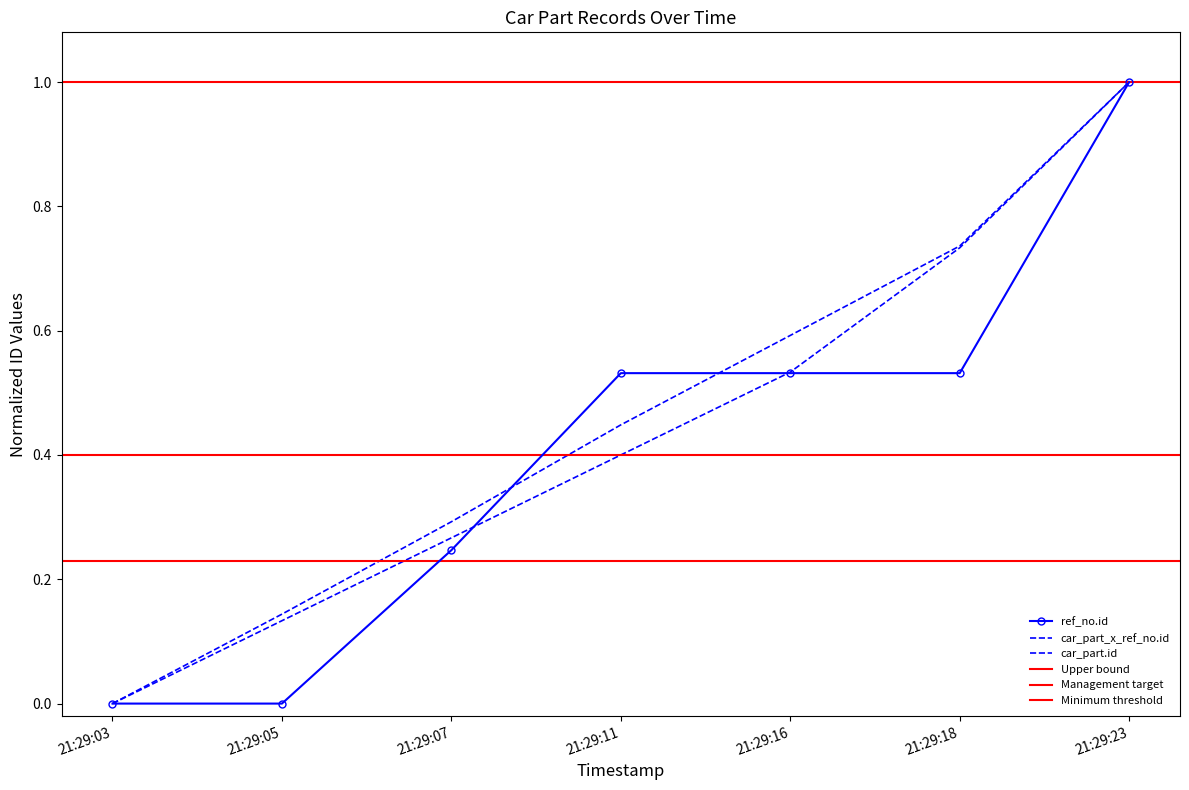

Which series changed the most between 21:29:07 and 21:29:18?

car_part.id